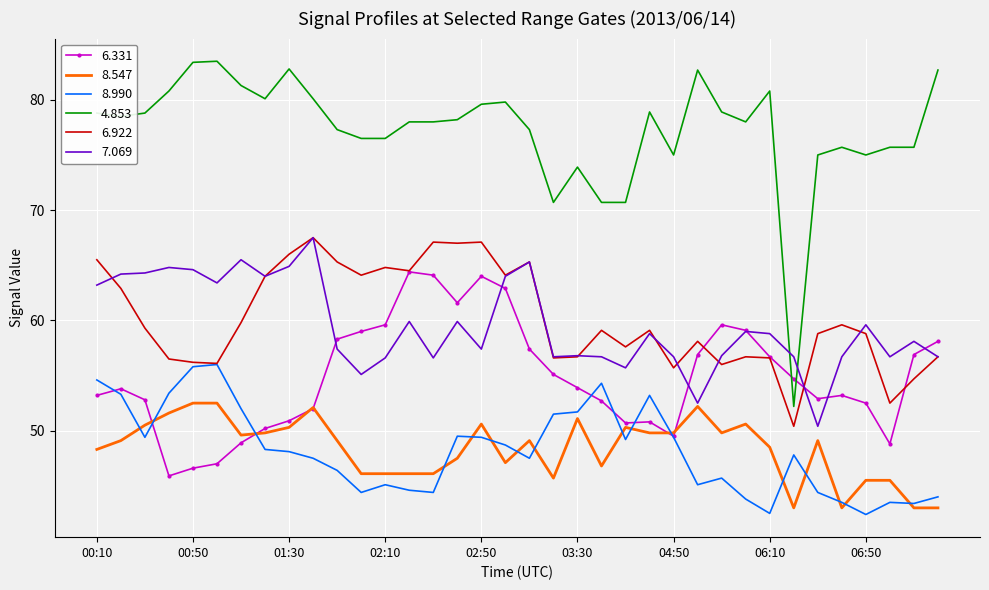

True or false: 6.922 and 8.547 cross at least once.

False